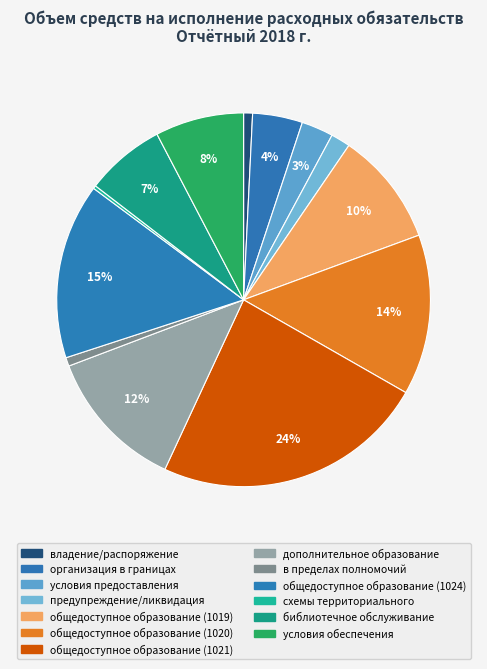

Count the number of slices in the pie.

13